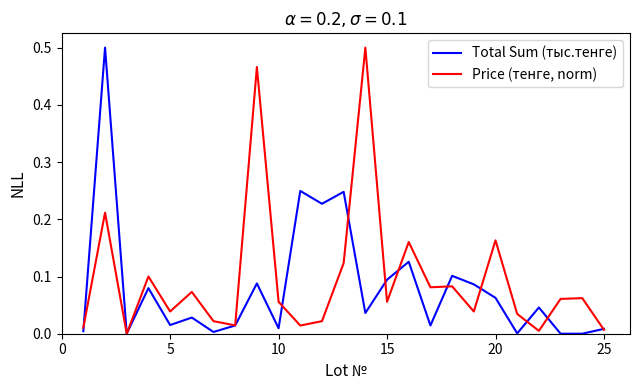

List the series in order of their overall mean, highest first.

Price (тенге, norm), Total Sum (тыс.тенге)